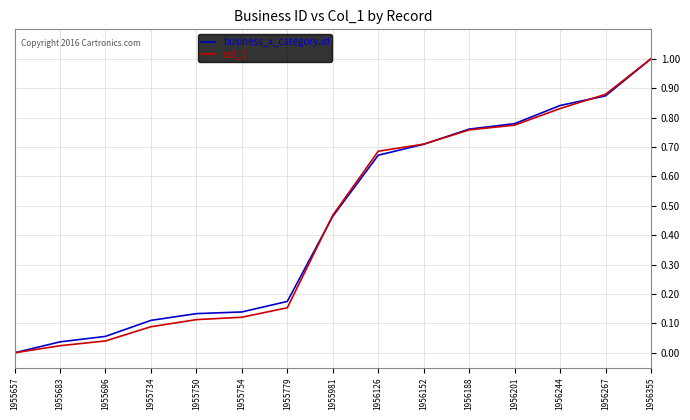

True or false: col_1 has a value of 1.3 at 1956152.

False